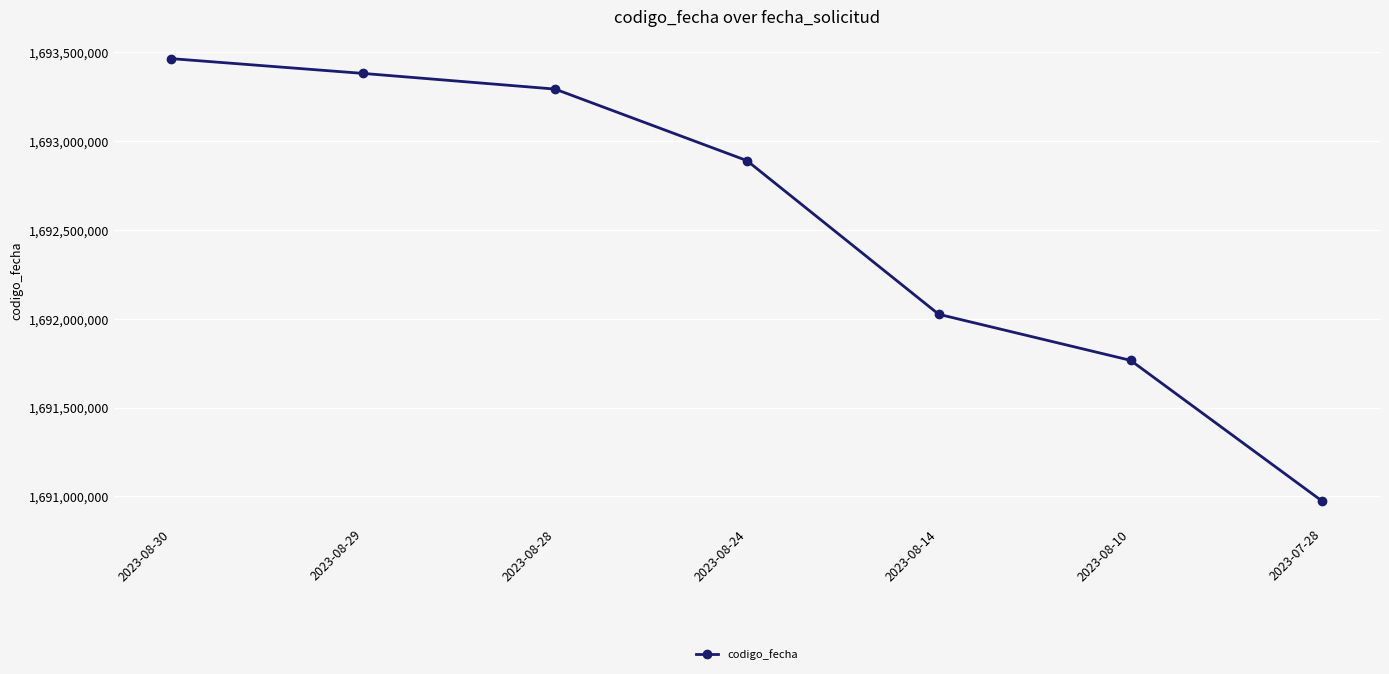

Reading left to right, what are all the values shown in this chart?

1693465429	1693382148	1693294018	1692891243	1692025802	1691766451	1690972637